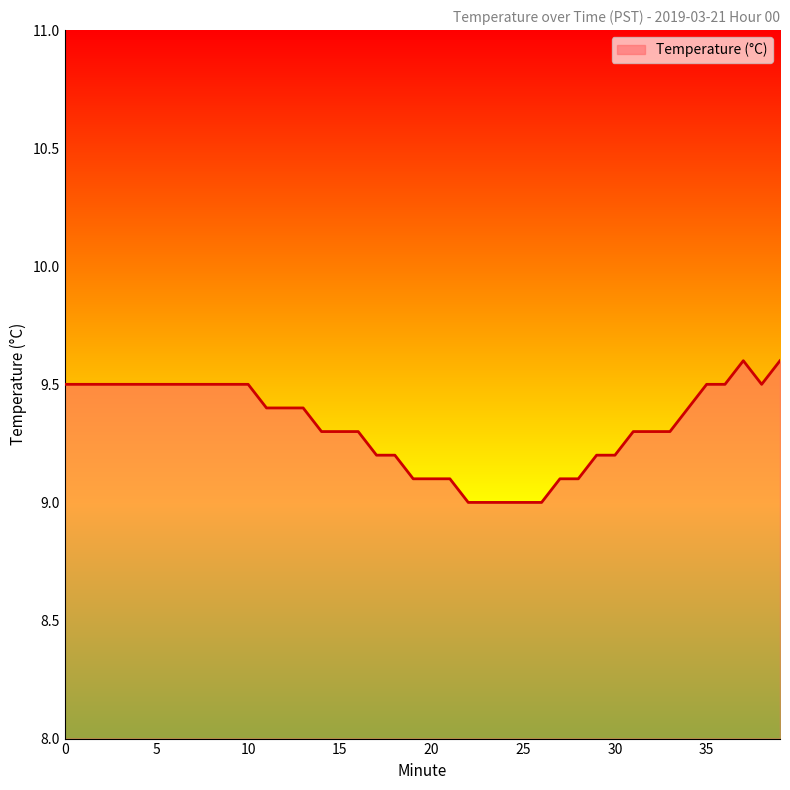

What is the minimum value shown in the chart?

9.0